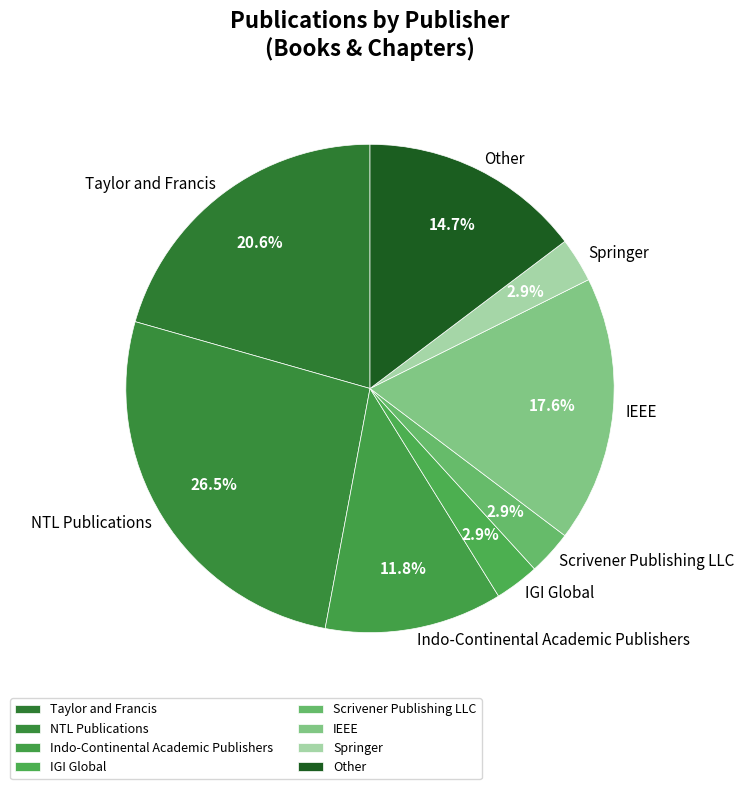

Which slice is the largest?

NTL Publications